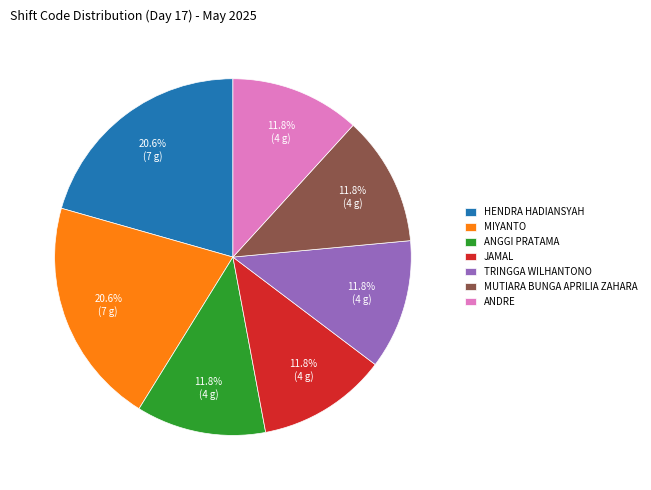

How much of the chart is everything except ANDRE?

88.2%